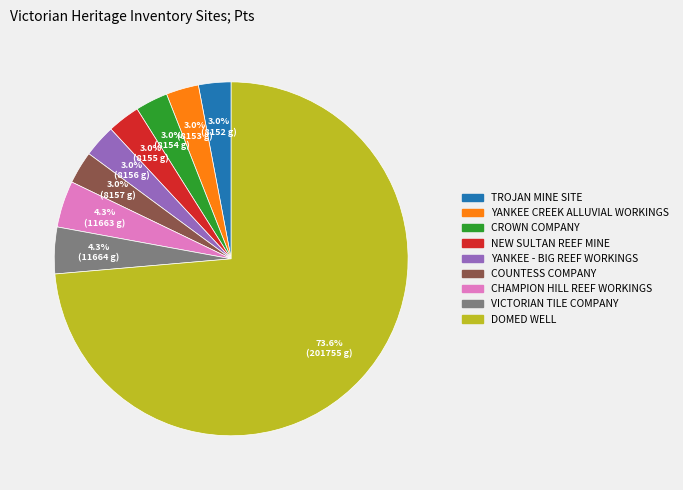

Does YANKEE - BIG REEF WORKINGS represent more than half of the total?

No